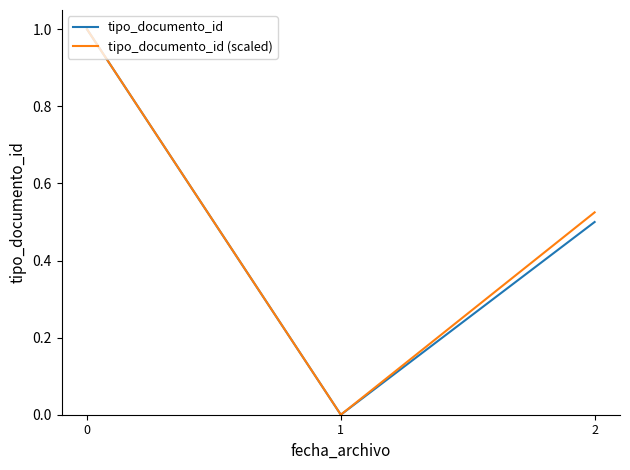

Does the chart have visible grid lines?

No